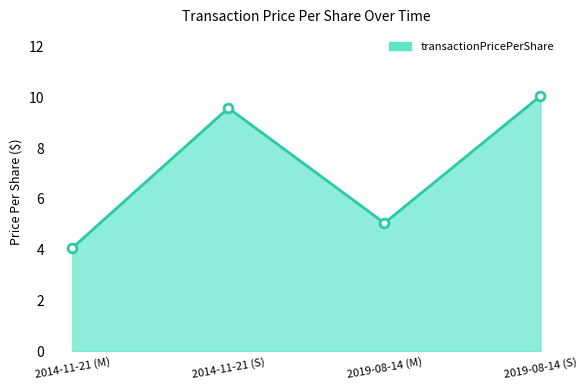

Between 2019-08-14 (M) and 2014-11-21 (S), which is larger?

2014-11-21 (S)